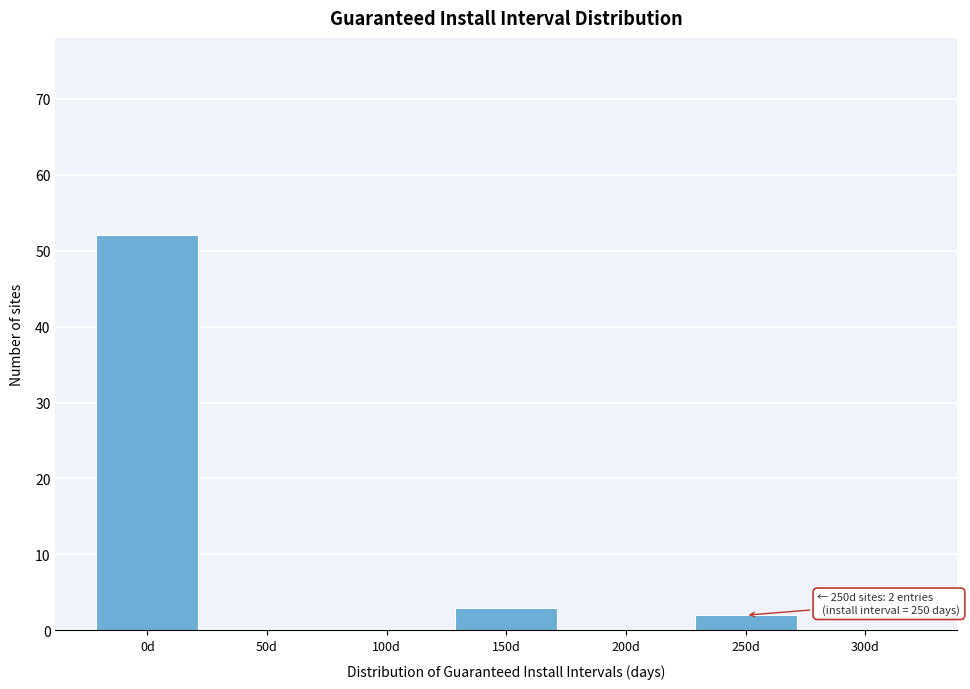

Reading right to left, what are all the values shown in this chart?

300d=0	250d=2	200d=0	150d=3	100d=0	50d=0	0d=52